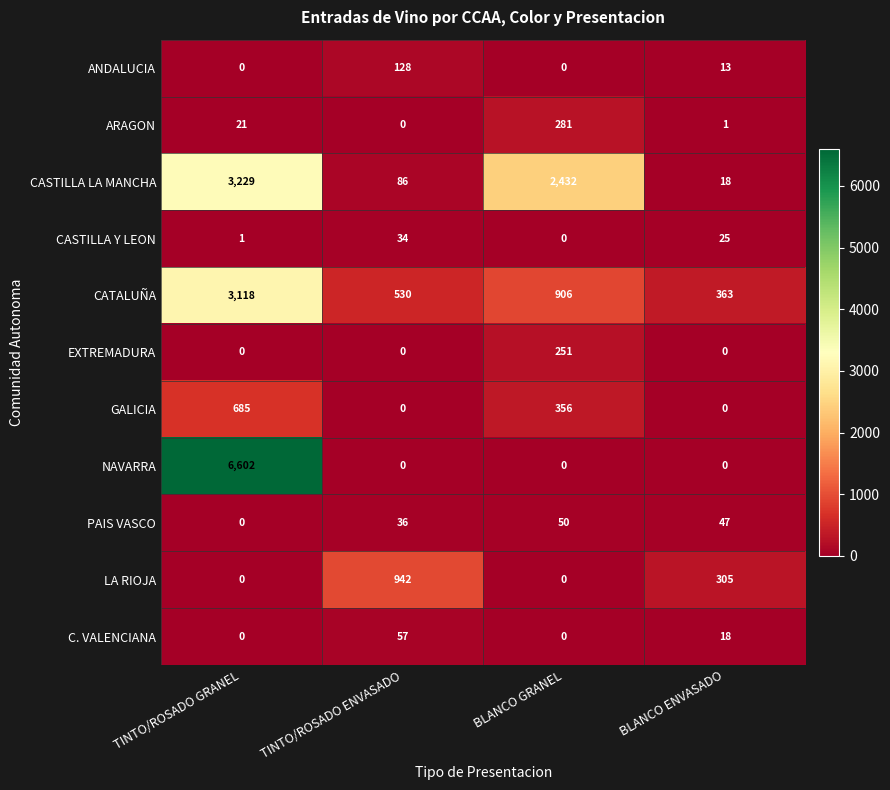

What is the maximum value for ANDALUCIA?

128